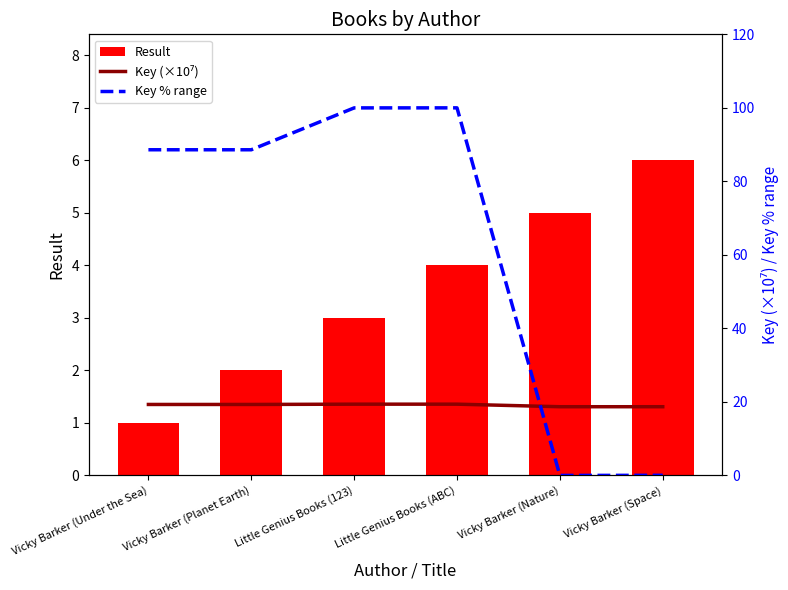

The value of Result at Vicky Barker (Nature) is 5.0. True or false?

True